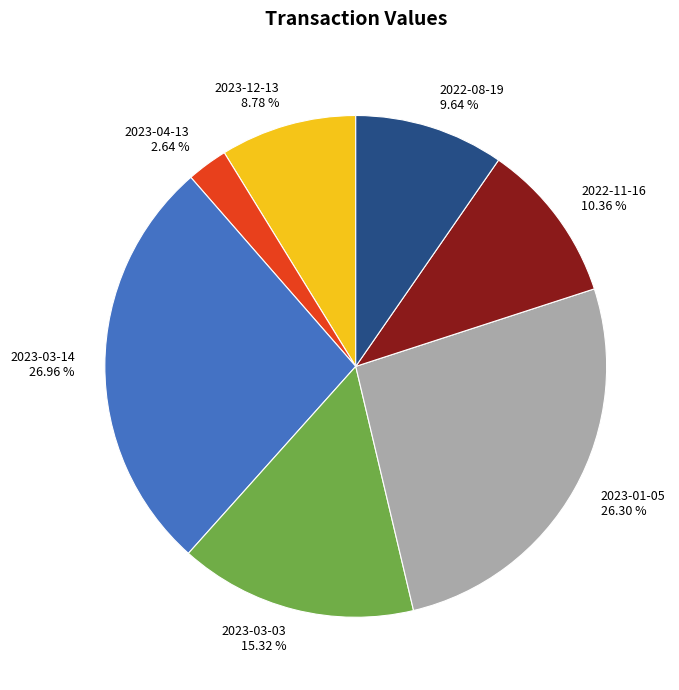

Rank the categories by value from lowest to highest.

2023-04-13, 2023-12-13, 2022-08-19, 2022-11-16, 2023-03-03, 2023-01-05, 2023-03-14